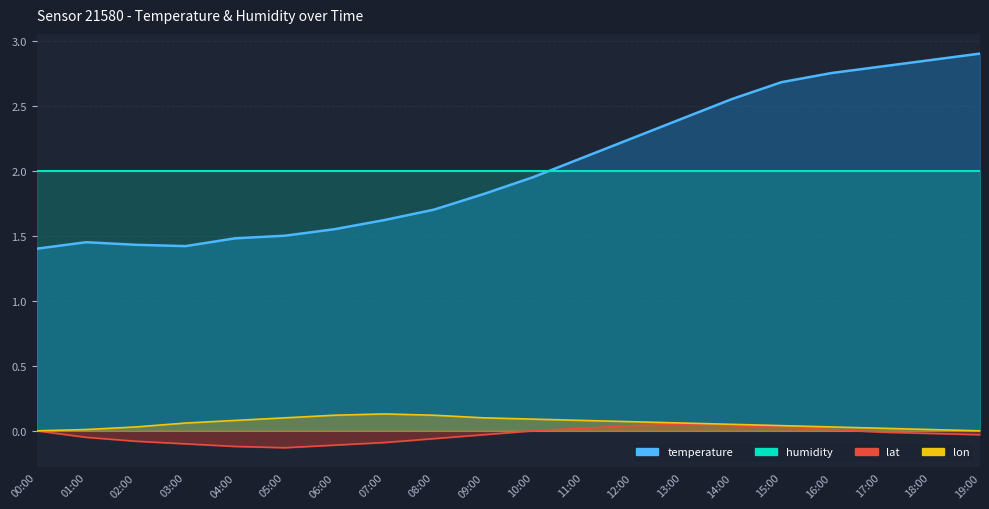

What is the value of the 4th point from the left?

1.4